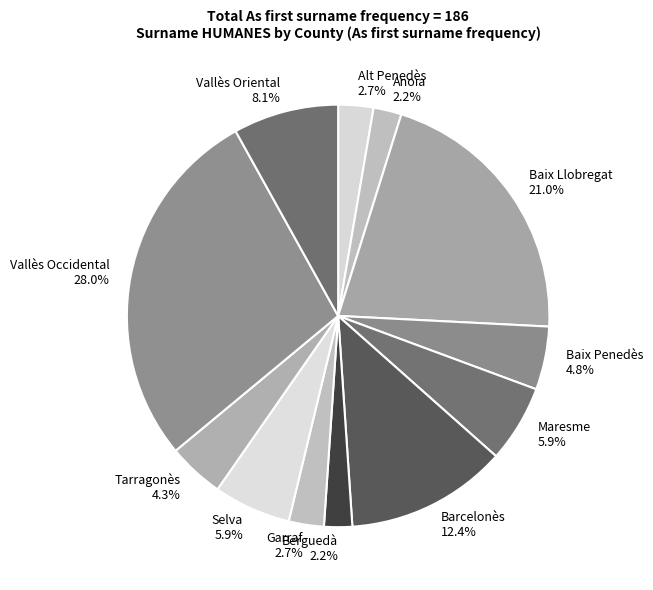

Is Maresme the majority of the pie?

No